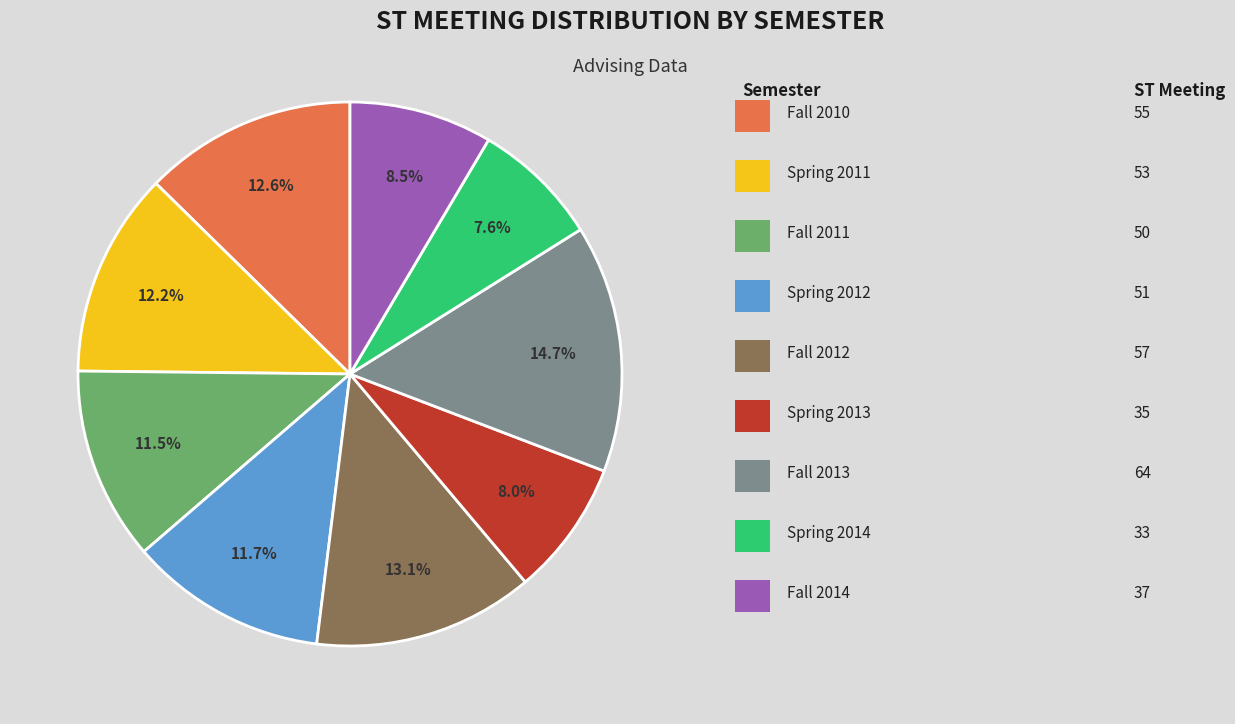

Is there any slice that represents more than half of the pie?

No